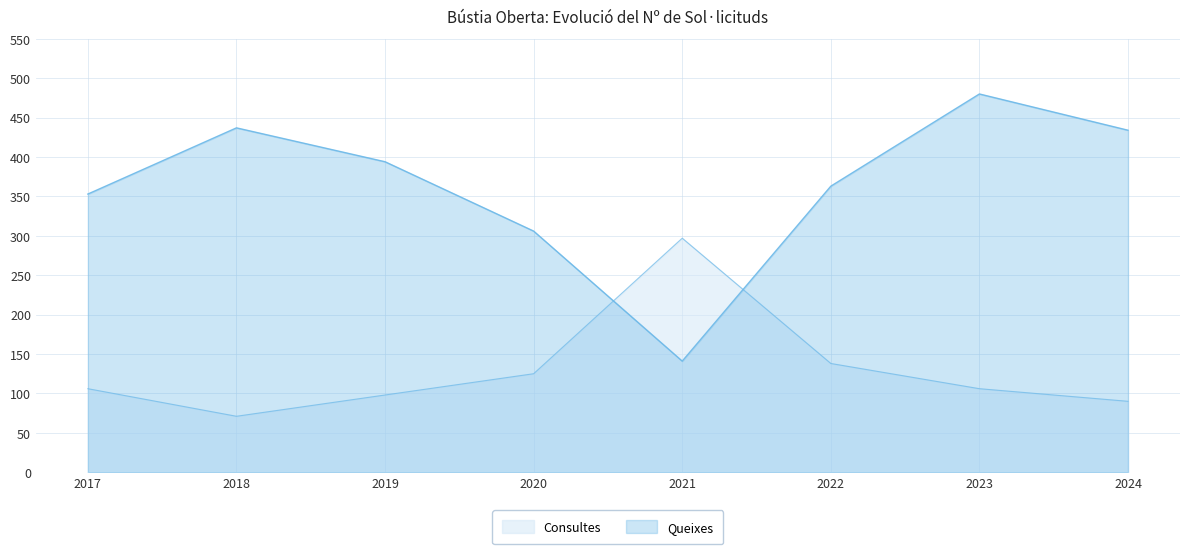

What is the spread (max minus min) of values at 2022?

225